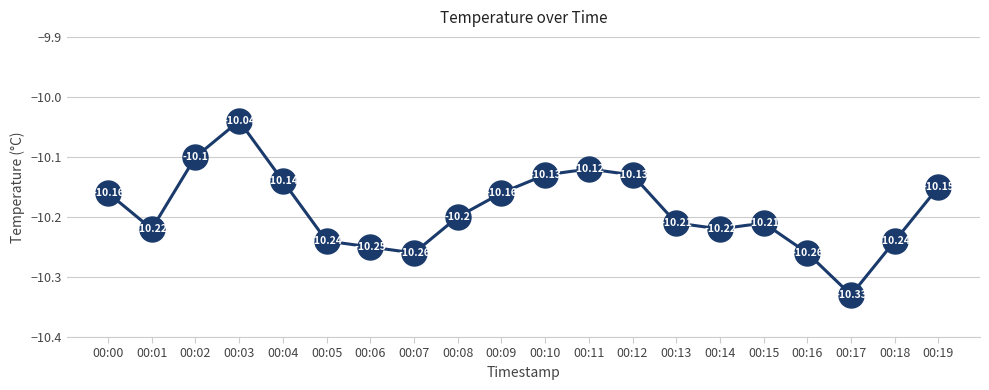

Which category has the lowest value across all series?

00:17